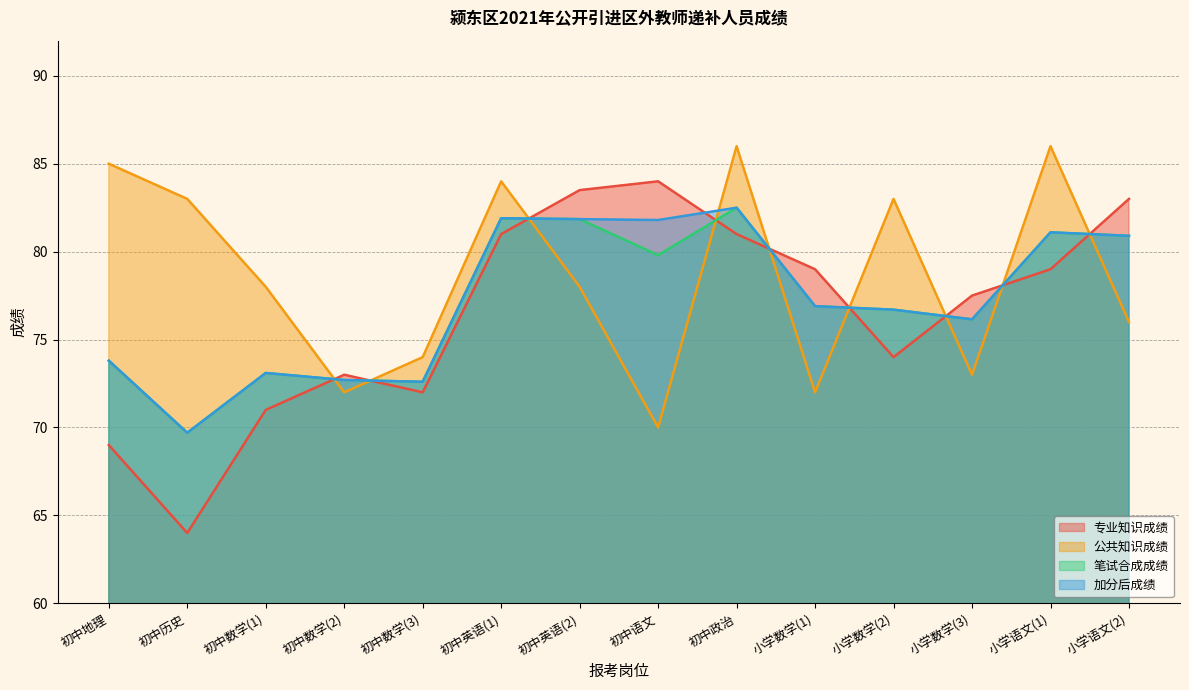

Does the chart display data point markers on the line(s)?

No